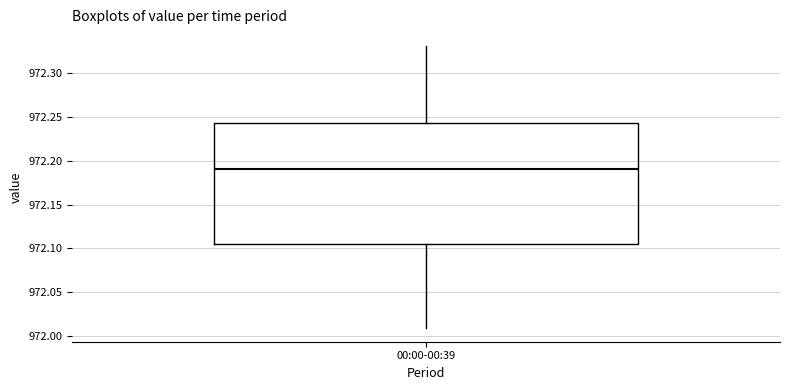

Transcribe this box plot: give where the median line is, the range the box spans, and where the two whiskers end, as read against the y-axis. The values are not printed on the chart, so give them approximately, as read against the axis.

median 972.190, box 972.105 to 972.245, whiskers 972.010 to 972.330